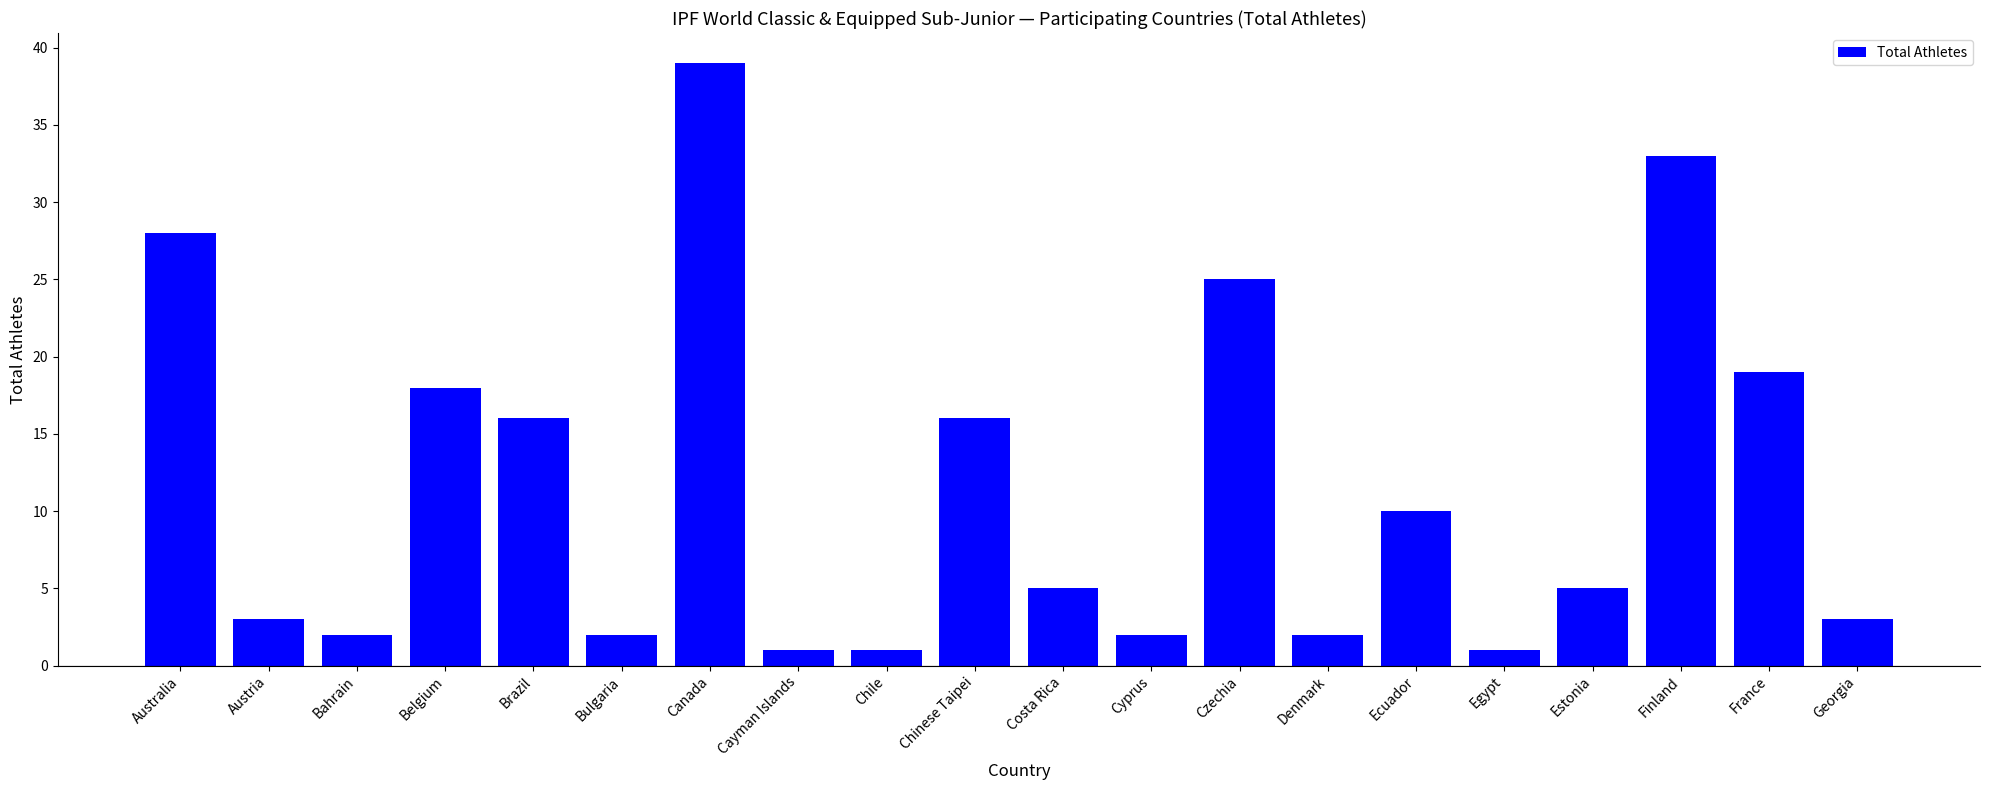

How many data points does each series have?

20